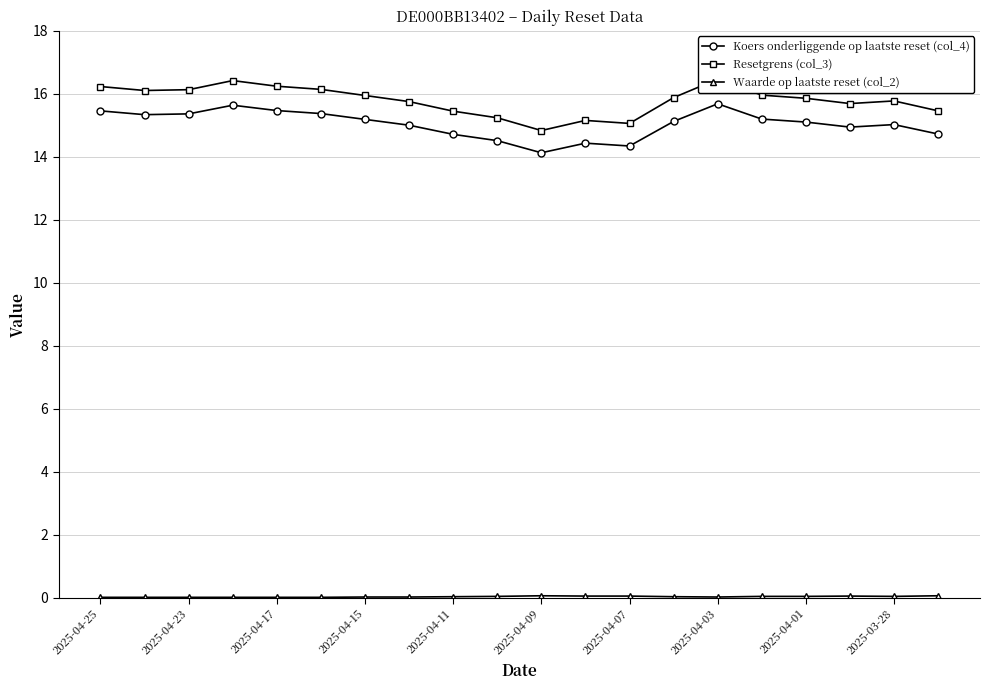

How many interior local valleys does the Waarde op laatste reset (col_2) series have?

2